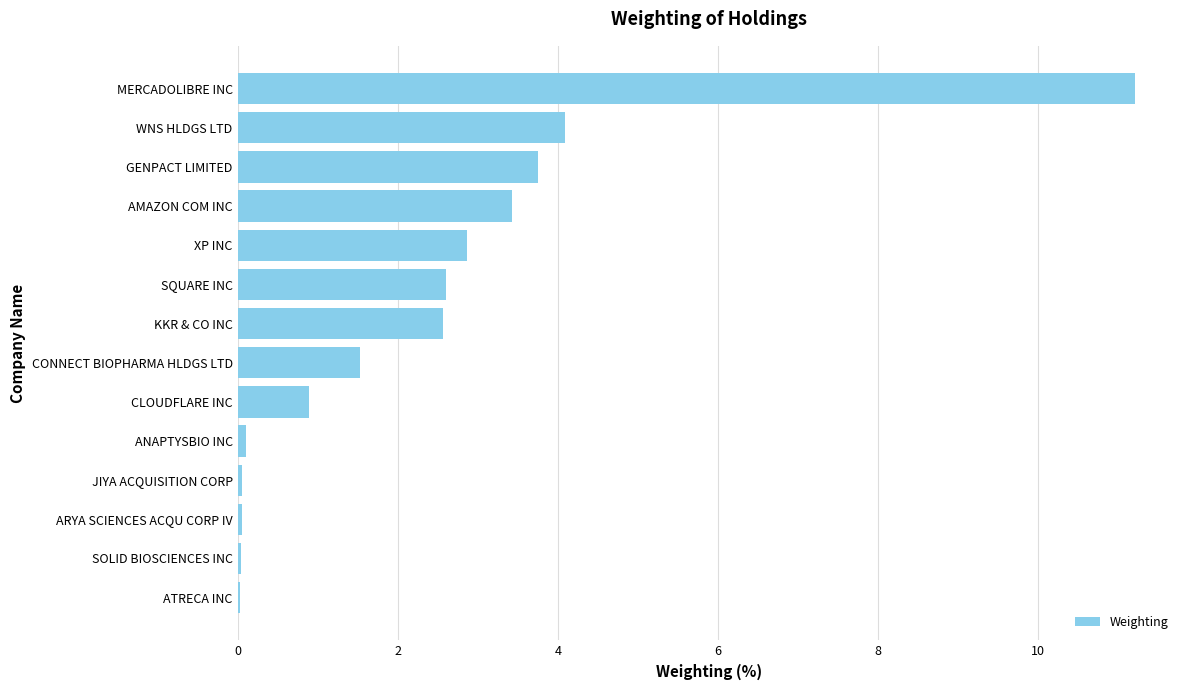

What is the approximate value at WNS HLDGS LTD?

4.1